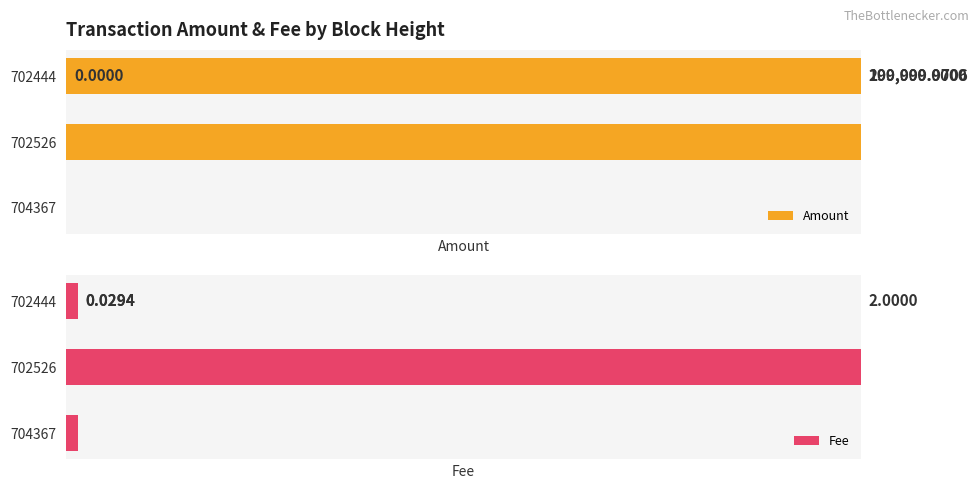

At which label does Fee reach its peak?

702526